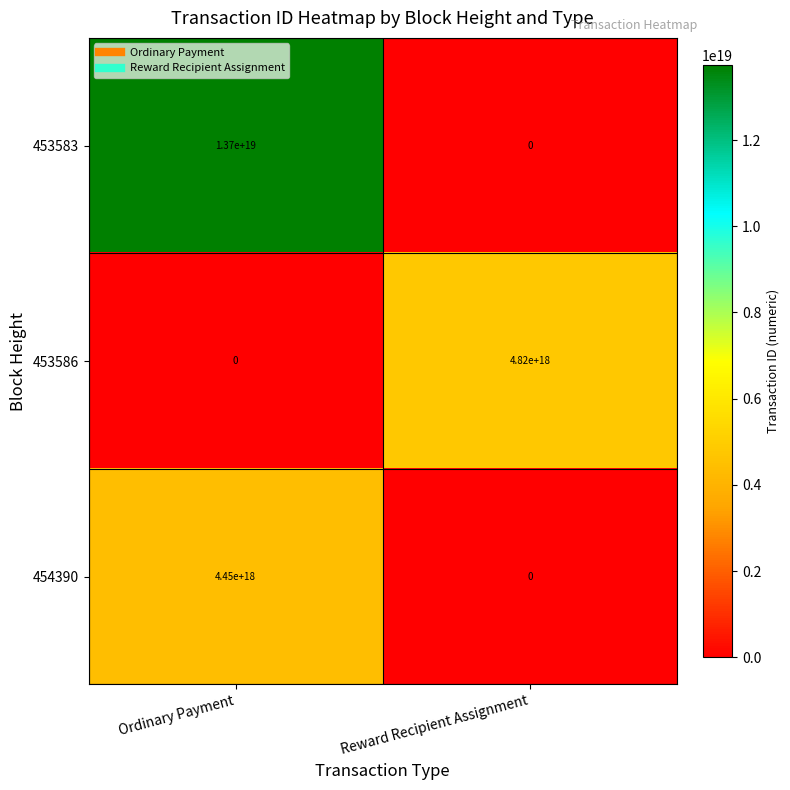

How many series are shown in this chart?

3